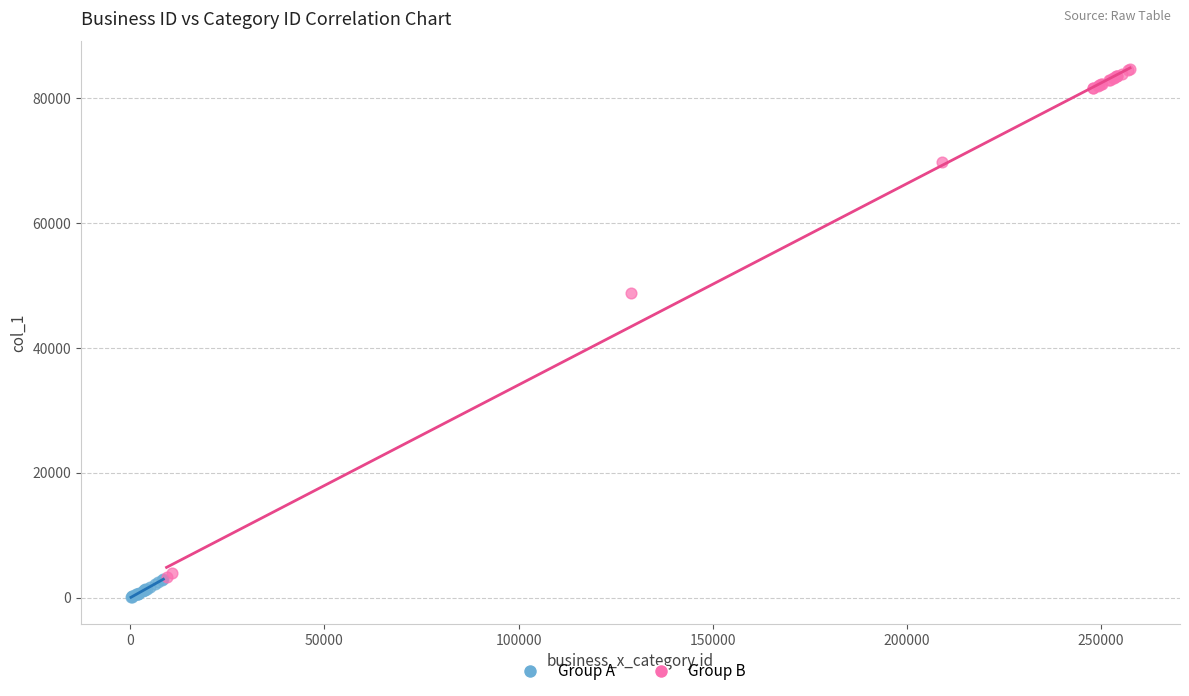

Which series contains the highest Y value?

Group B